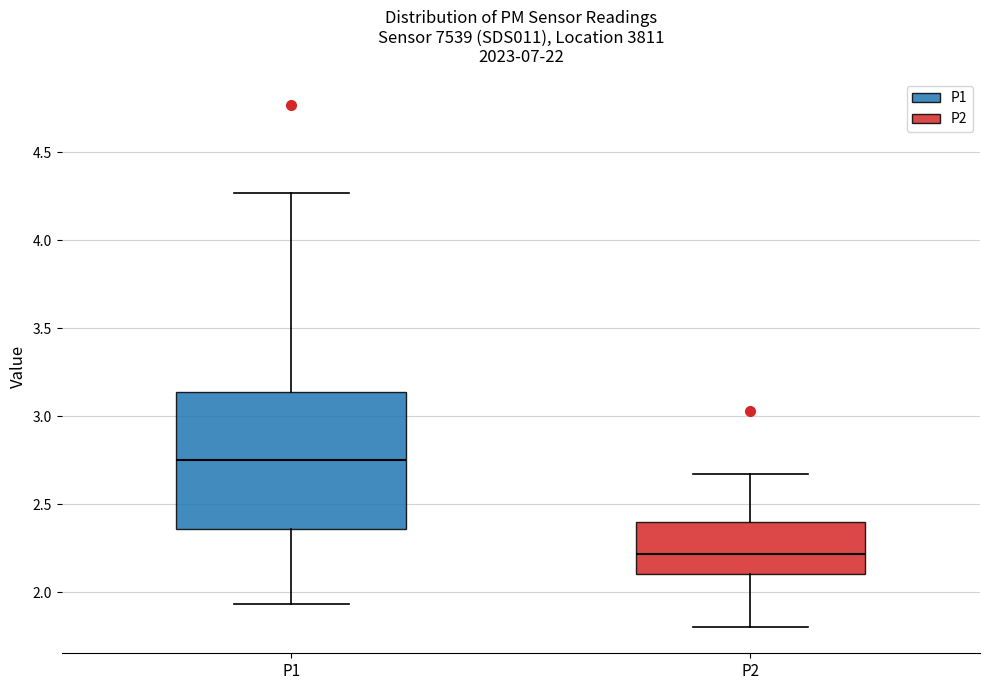

Which box's median line is the highest?

P1